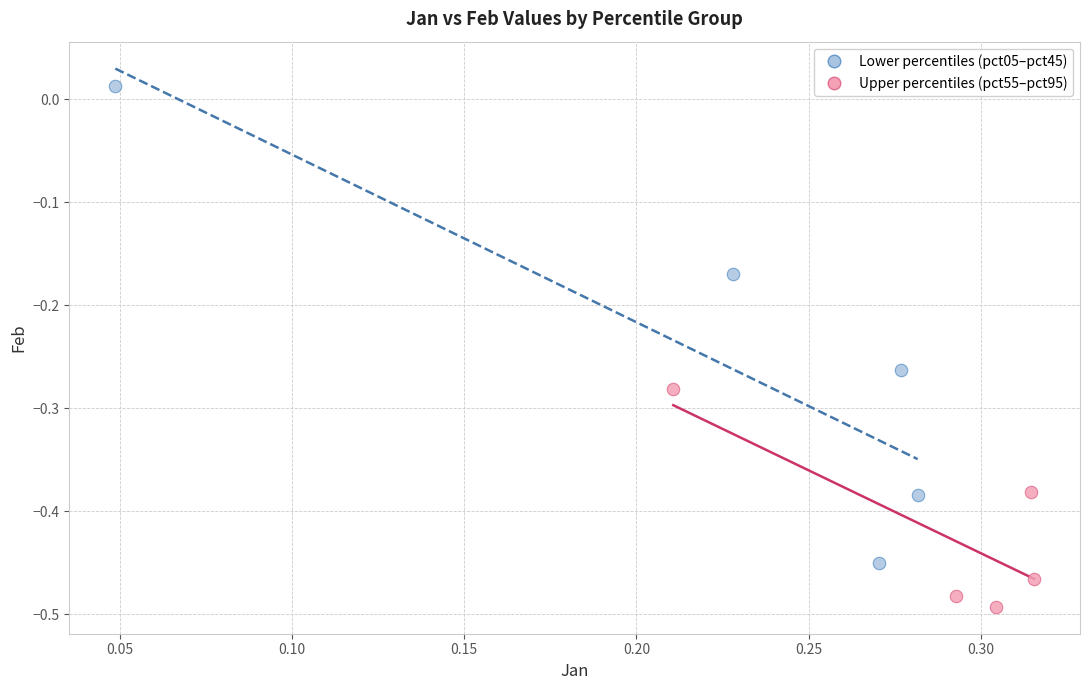

Which series reaches the minimum Y coordinate?

Upper percentiles (pct55–pct95)